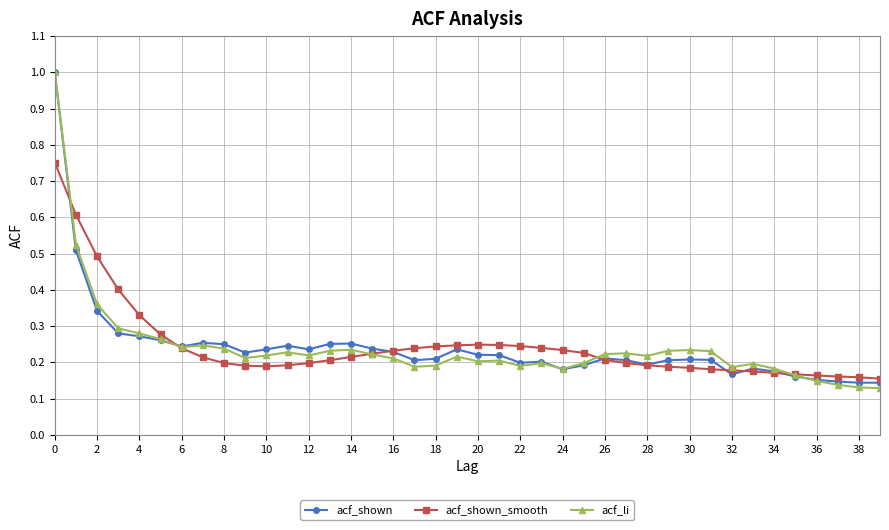

Is this an area chart (filled region under the line)?

No